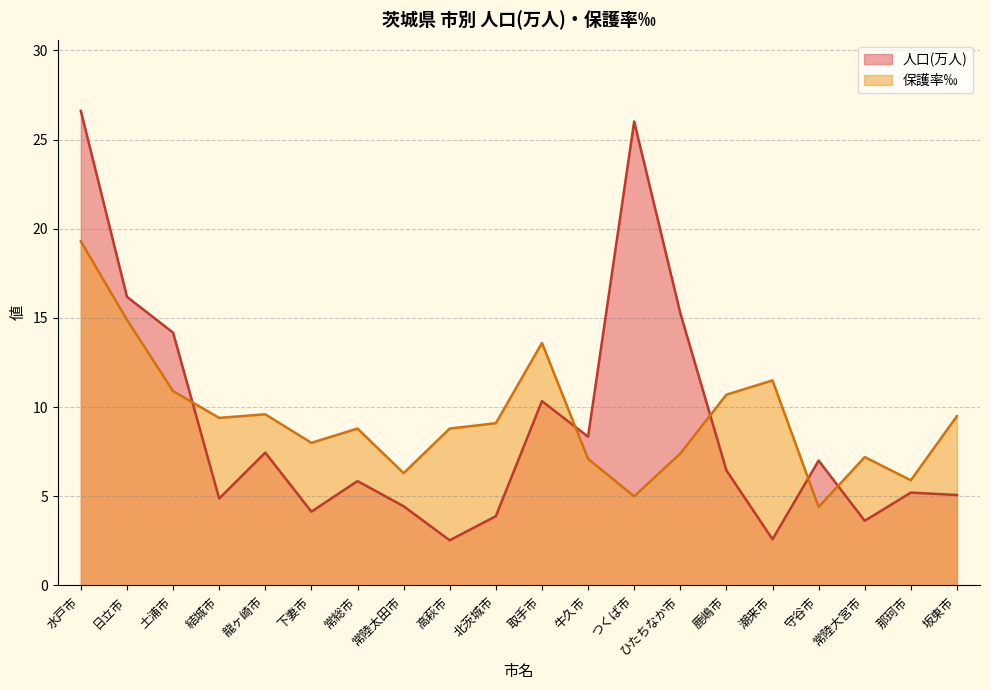

What is the average value of the 人口(万人) series?

9.0